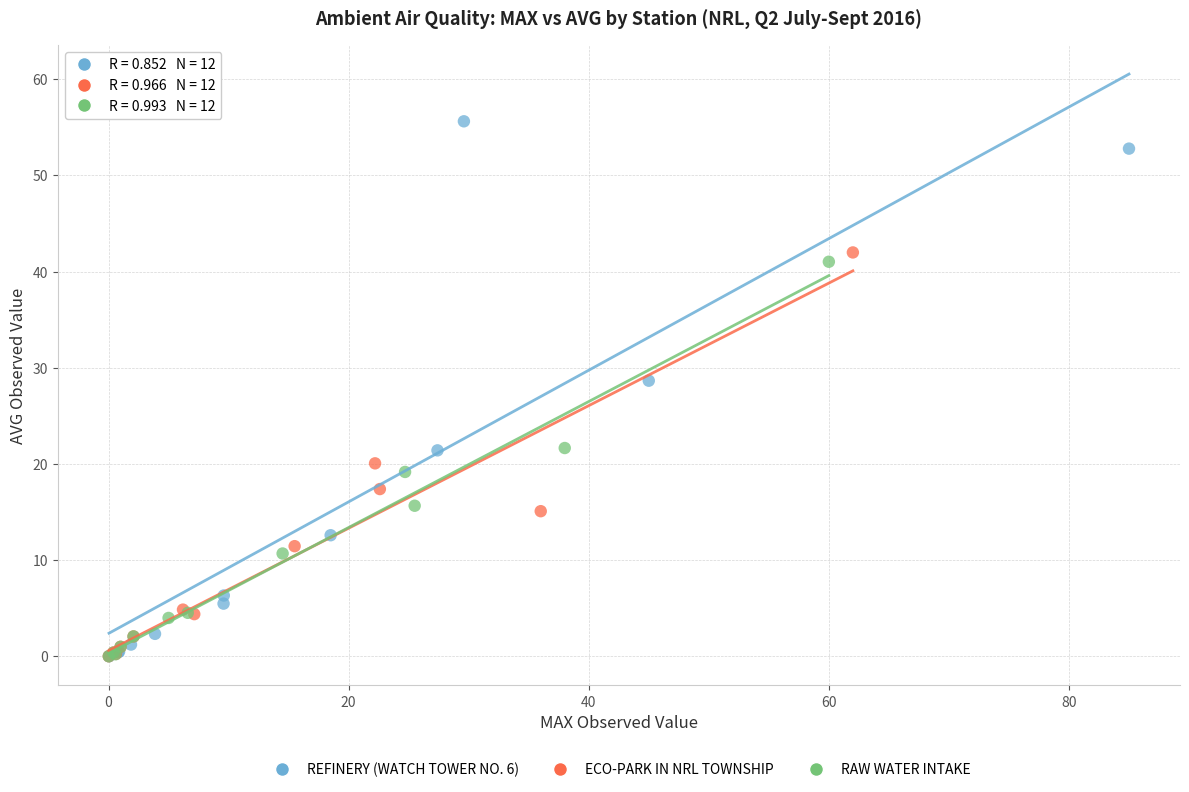

Which series has the widest spread of Y values?

REFINERY (WATCH TOWER NO. 6)